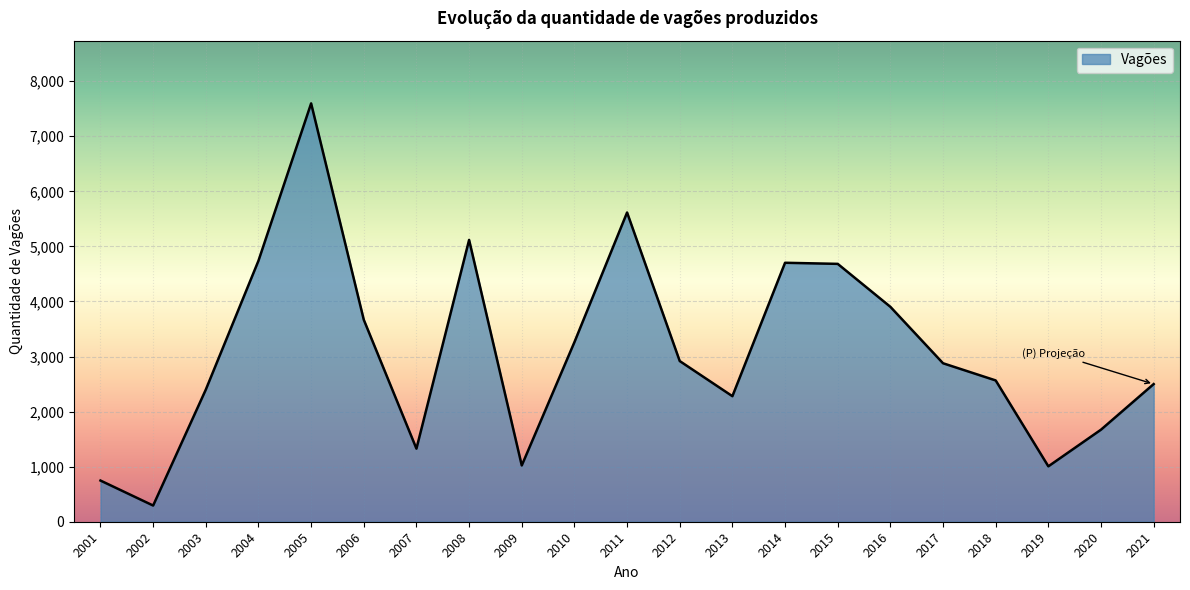

What is the minimum value shown in the chart?

294